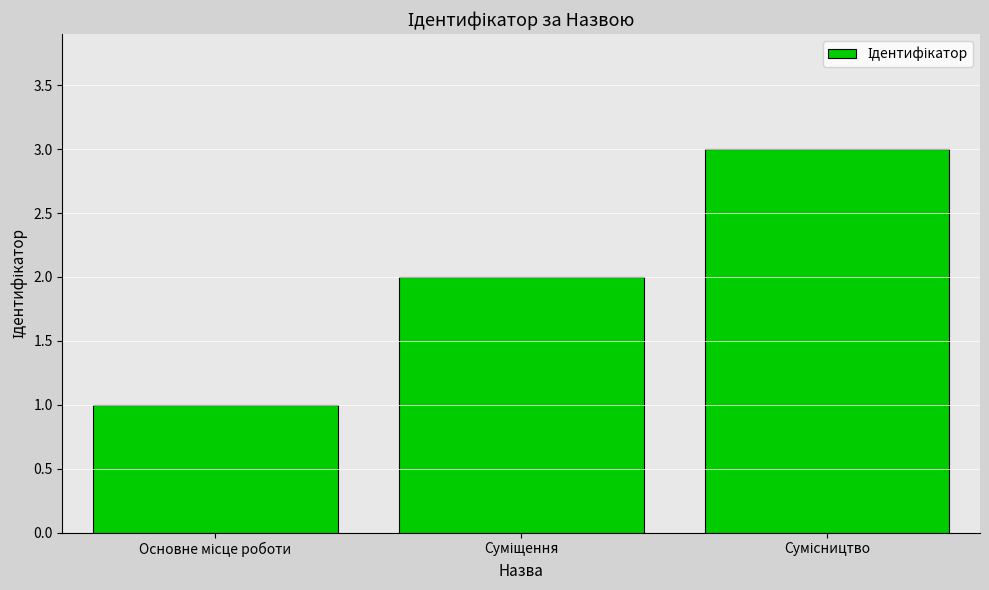

What is the sum of all values?

6